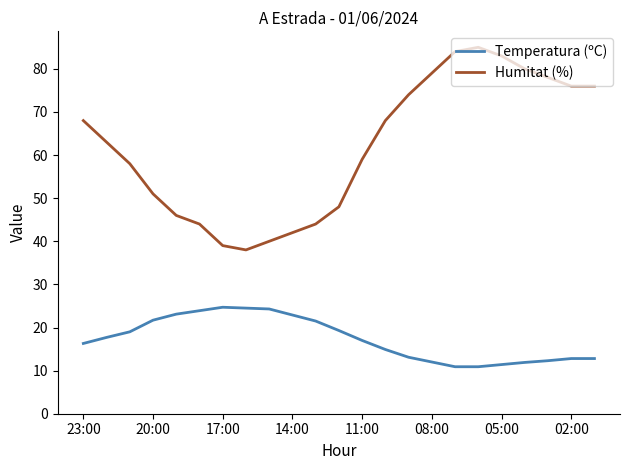

Which series has the widest spread of values?

Humitat (%)